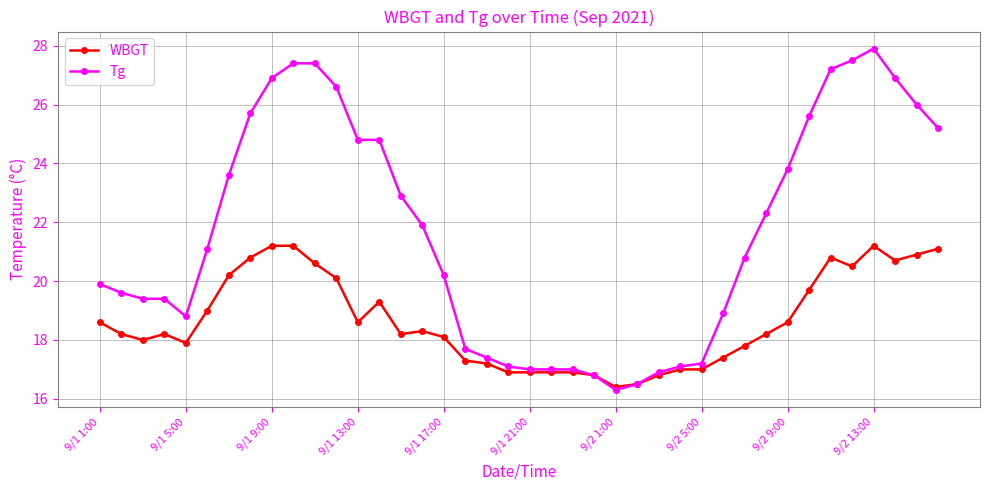

How many distinct data groups are displayed?

2